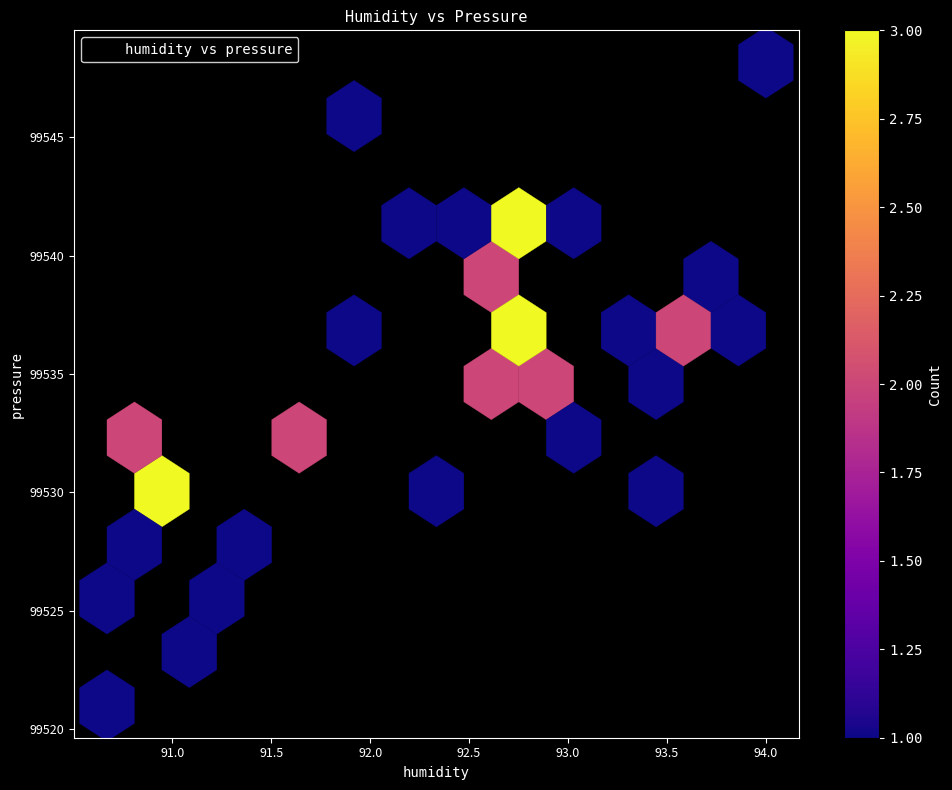

What is the range of X values (max minus min)?

3.3